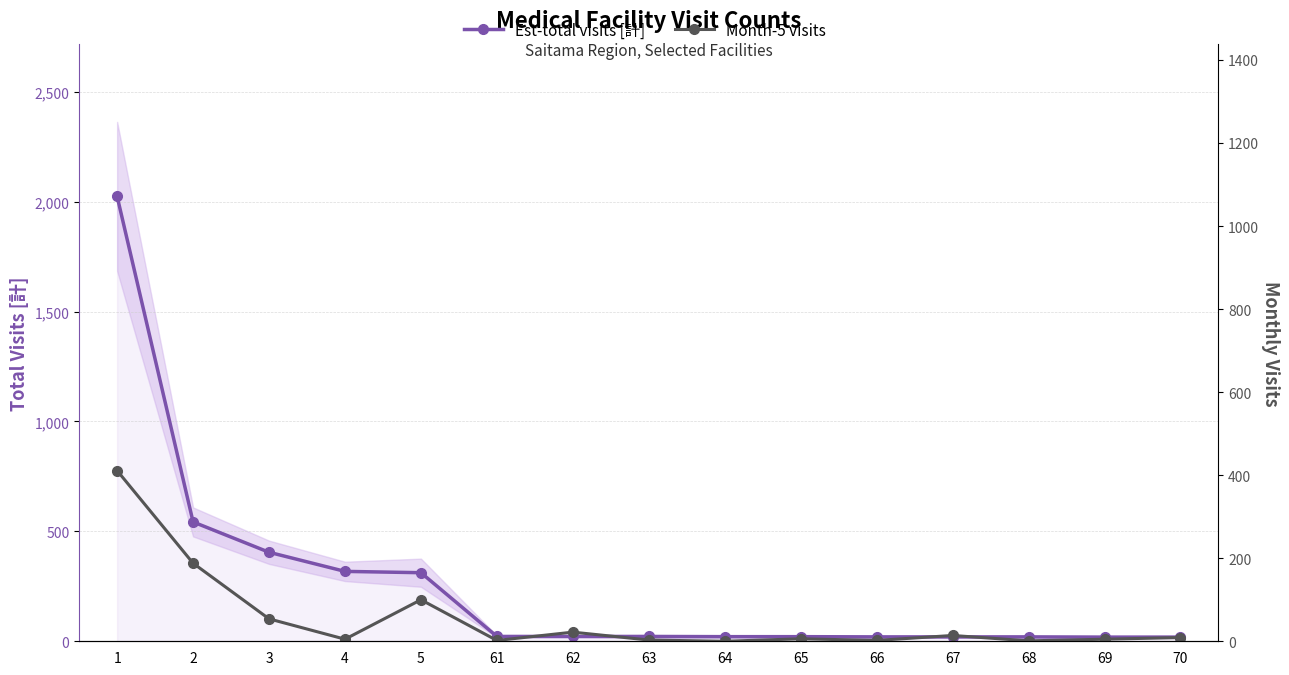

Where is the first local minimum for Month-5 visits?

4